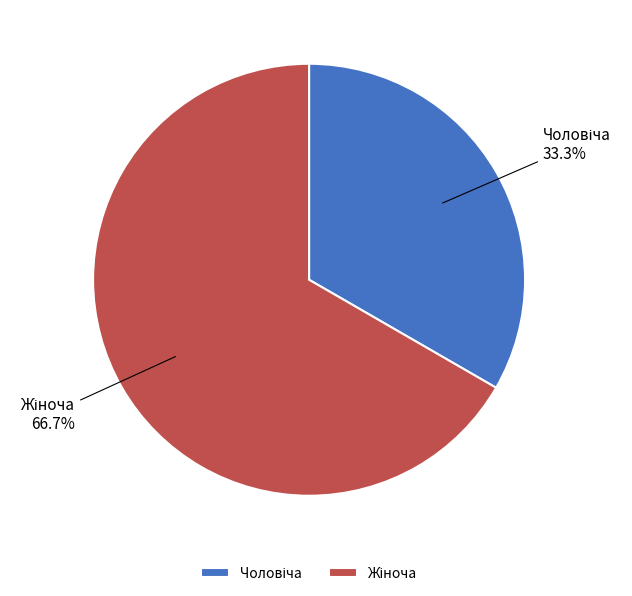

Does any single category account for the majority?

Yes